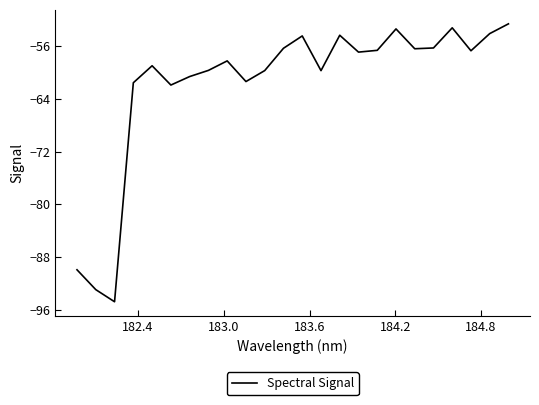

What is the minimum value shown in the chart?

-94.8